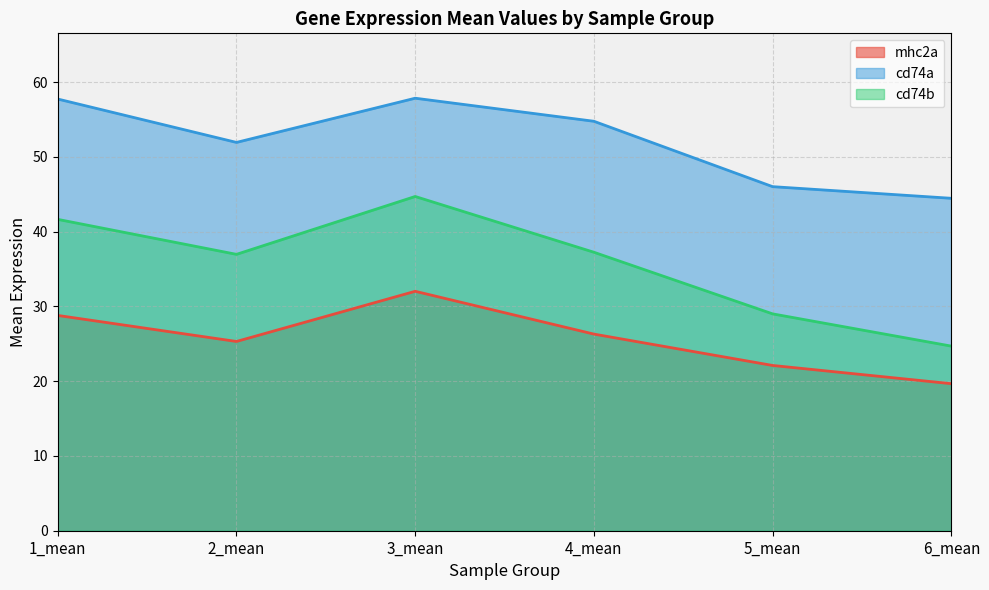

At 4_mean, list the series in order from largest to smallest.

cd74a, cd74b, mhc2a